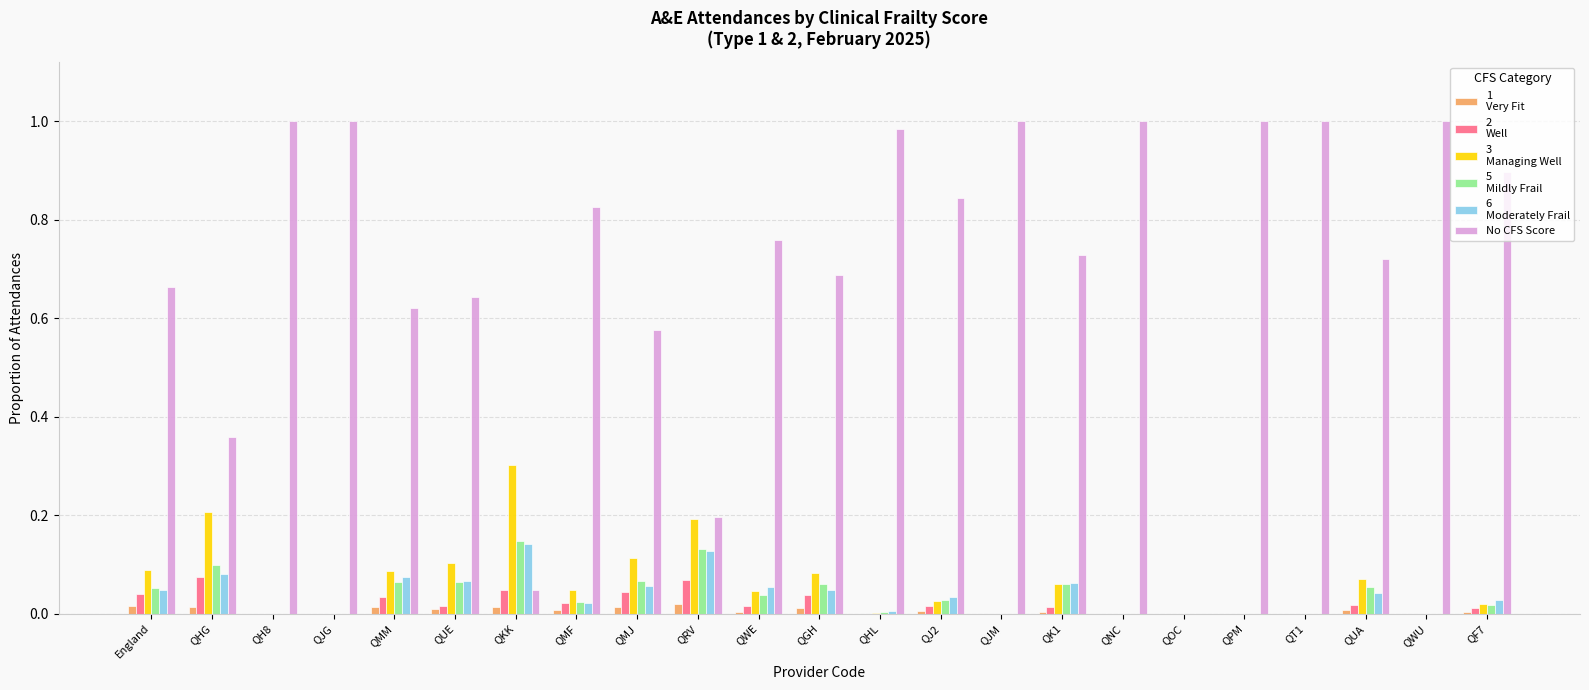

Count the number of categories in the chart.

23